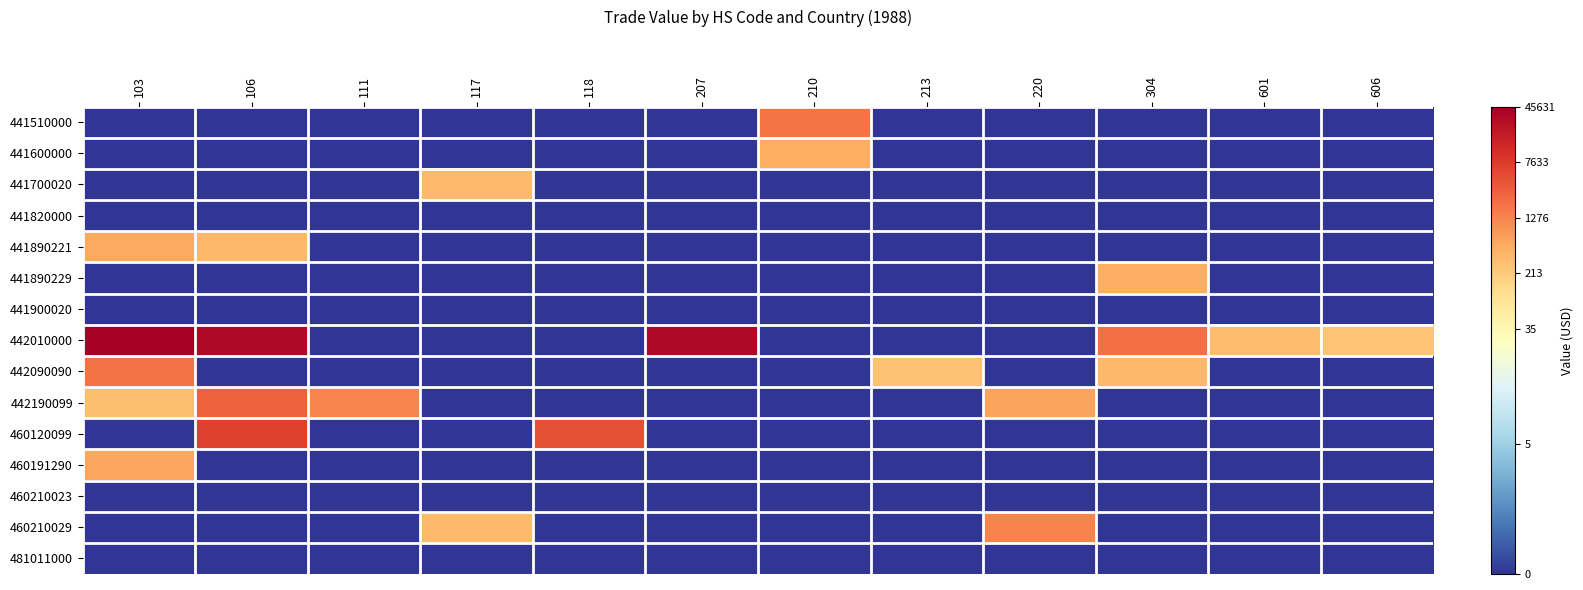

At which category is the sum across all series the highest?

103